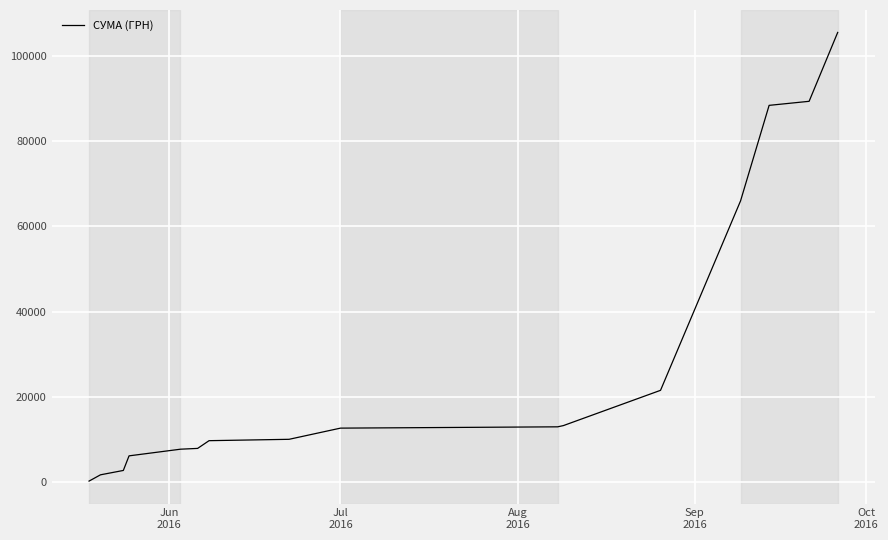

What is the greatest value displayed?

105422.5